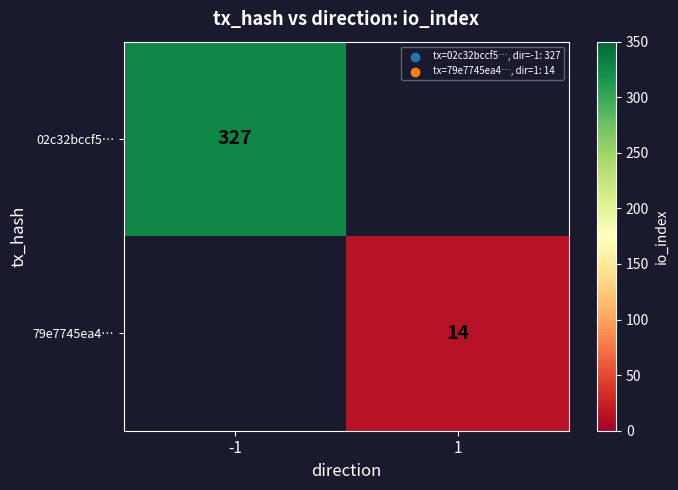

Is the value of 02c32bccf5… at -1 greater than the value of 79e7745ea4… at 1?

Yes